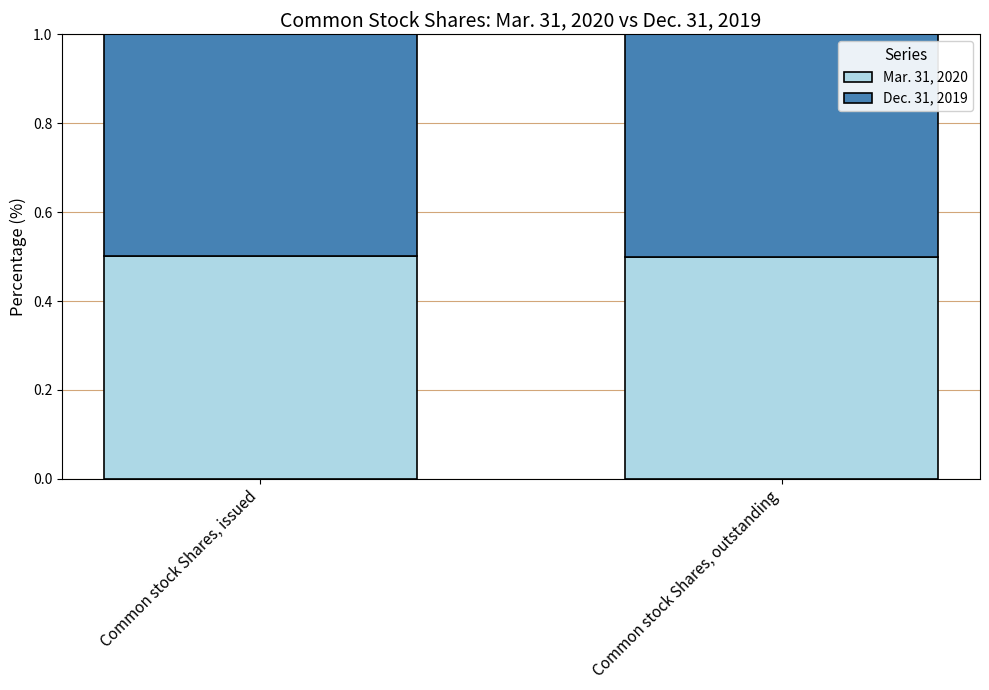

List the labels in order of Mar. 31, 2020 value, smallest first.

Common stock Shares, outstanding, Common stock Shares, issued